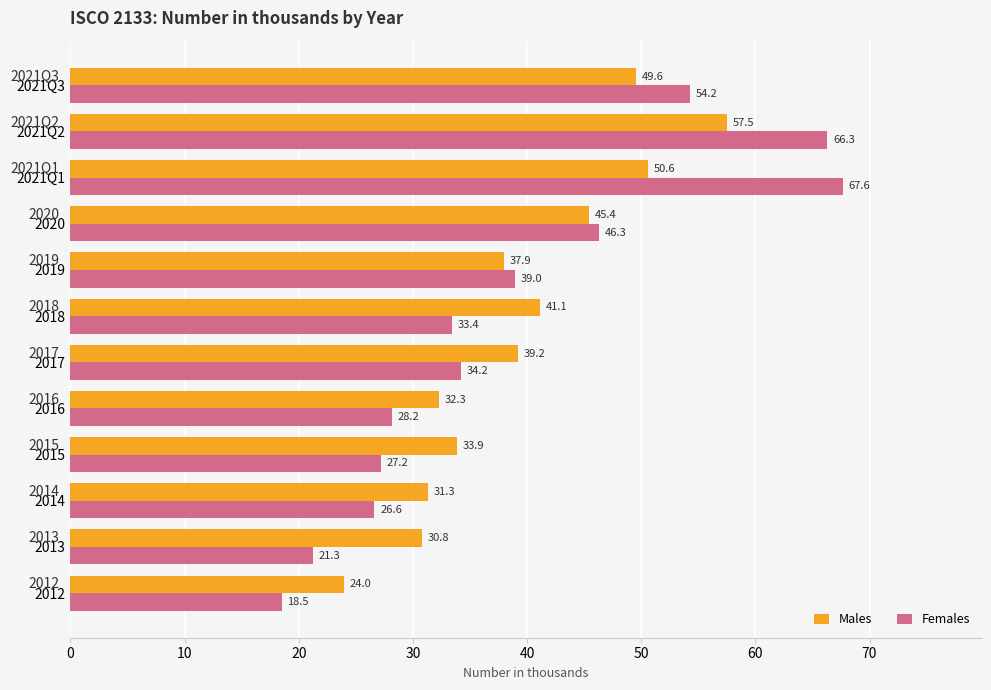

At which label does Females reach its peak?

2021Q1